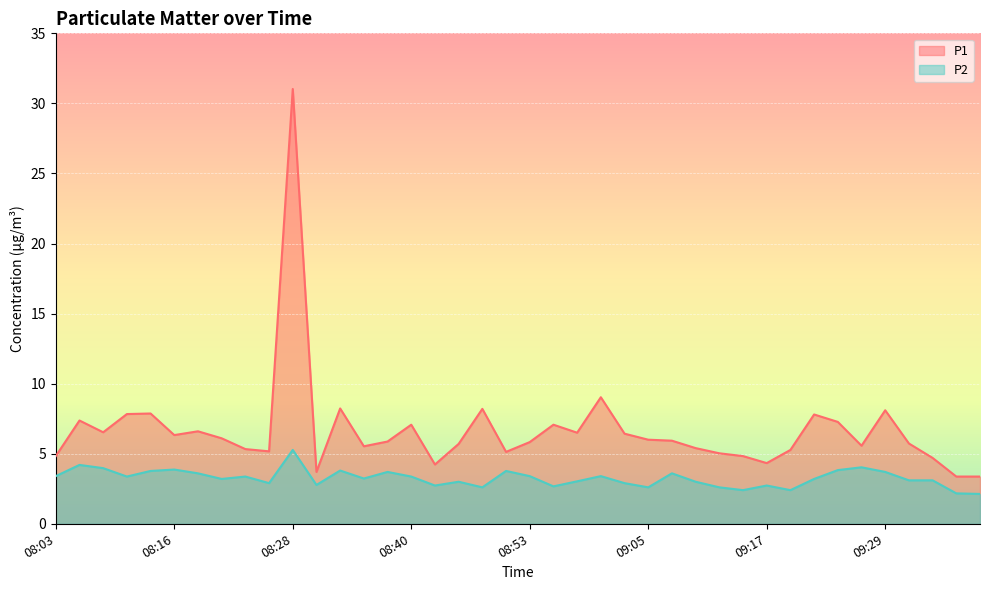

True or false: P2 and P1 cross at least once.

False